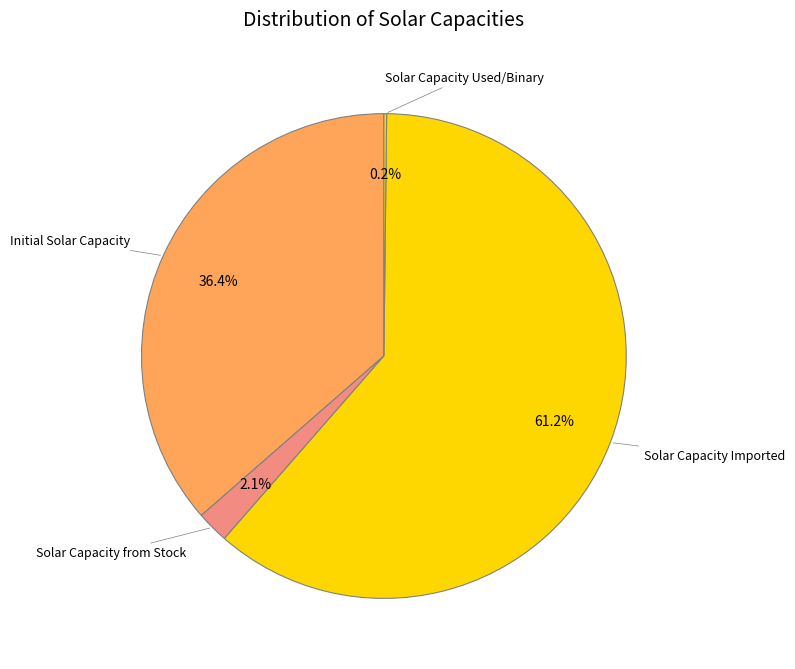

Which slice is the largest?

Solar Capacity Imported